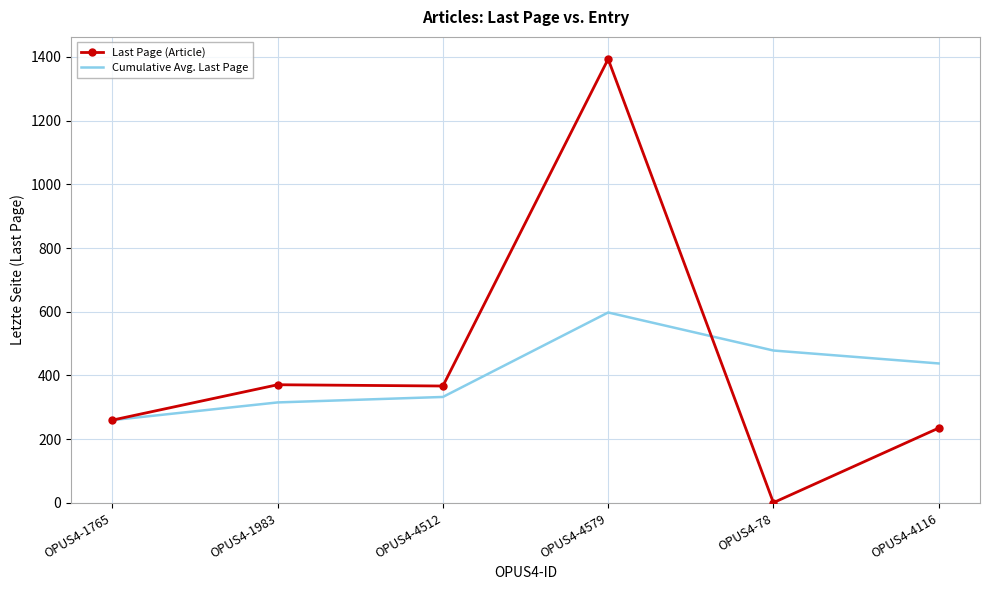

Which label corresponds to the largest value in the chart?

OPUS4-4579